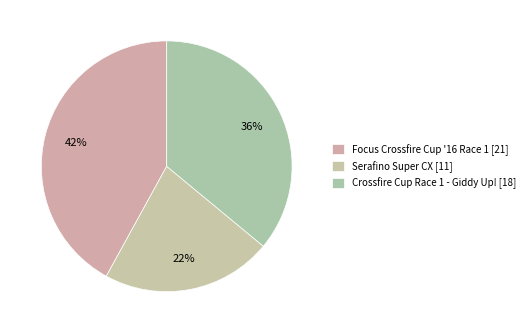

To the nearest percent, what is the difference between the Serafino Super CX and Crossfire Cup Race 1 - Giddy Up! slice percentages?

14%